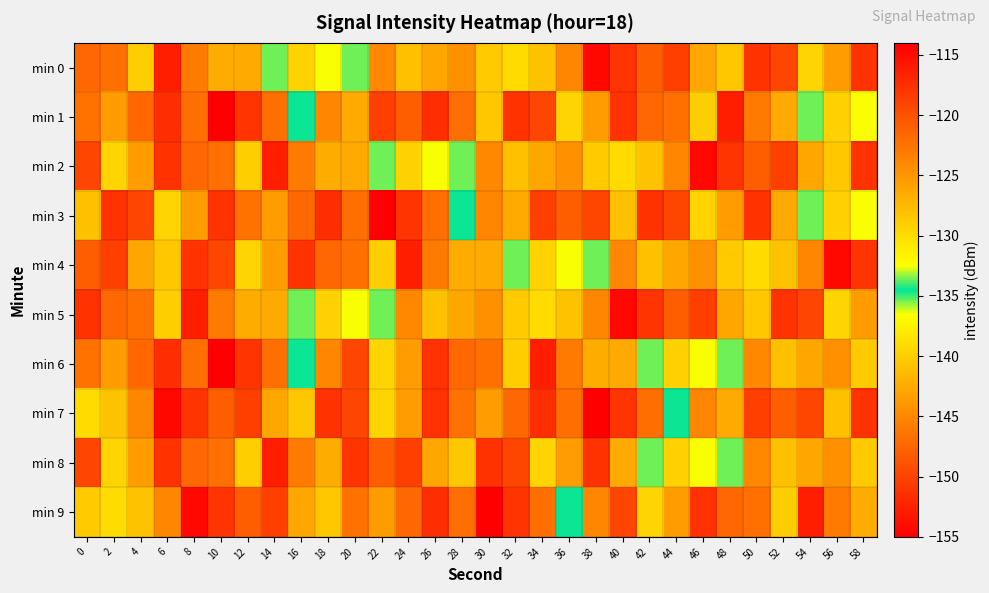

At which category does the chart reach its minimum across all series?

10